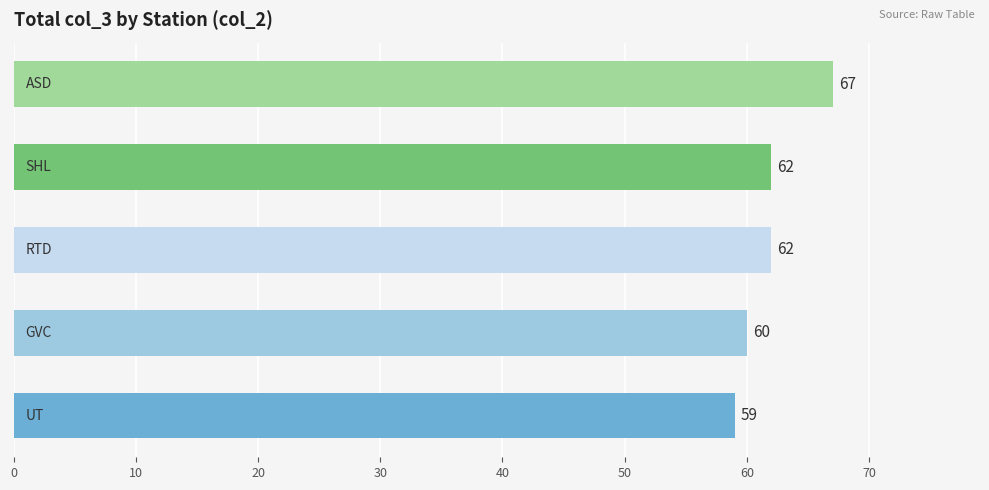

Reading bottom to top, what are all the values shown in this chart?

59	60	62	62	67